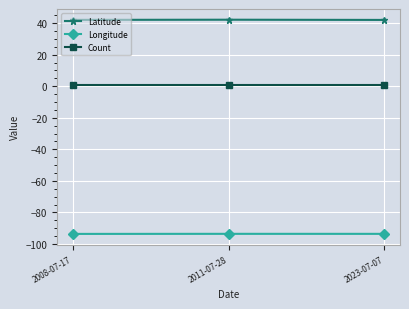

What is the label of the 1st point from the right?

2023-07-07